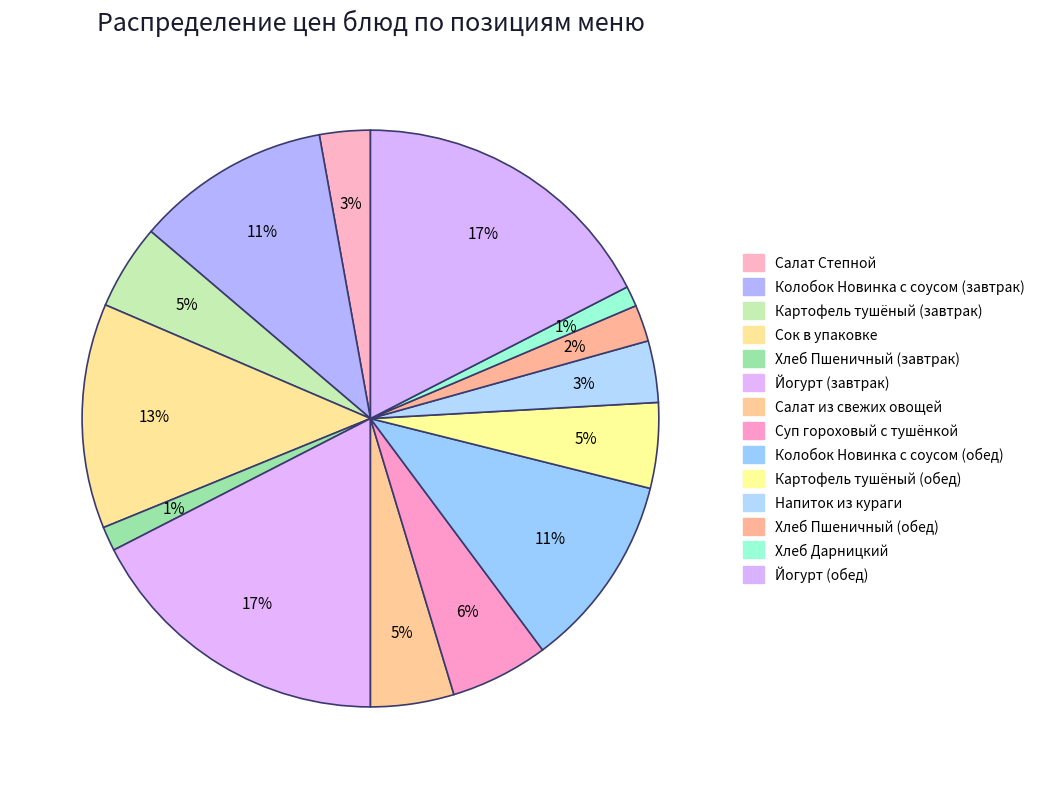

To the nearest percent, what is the average slice percentage?

7%